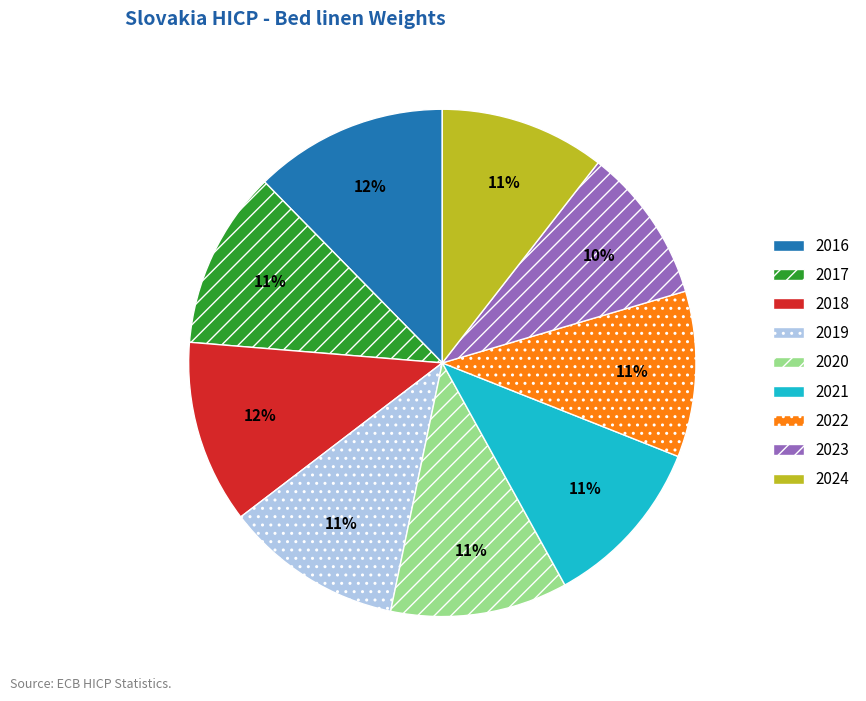

Which category has the biggest portion of the pie?

2016